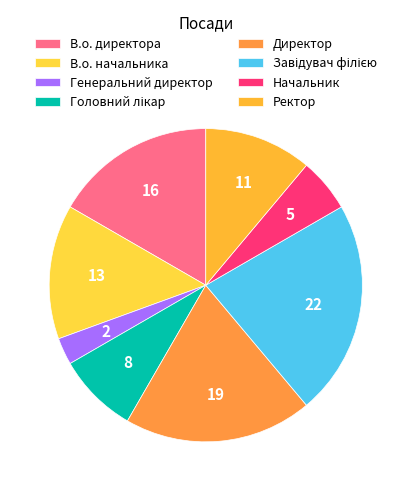

Rank the categories by value from highest to lowest.

Завідувач філією, Директор, В.о. директора, В.о. начальника, Ректор, Головний лікар, Начальник, Генеральний директор